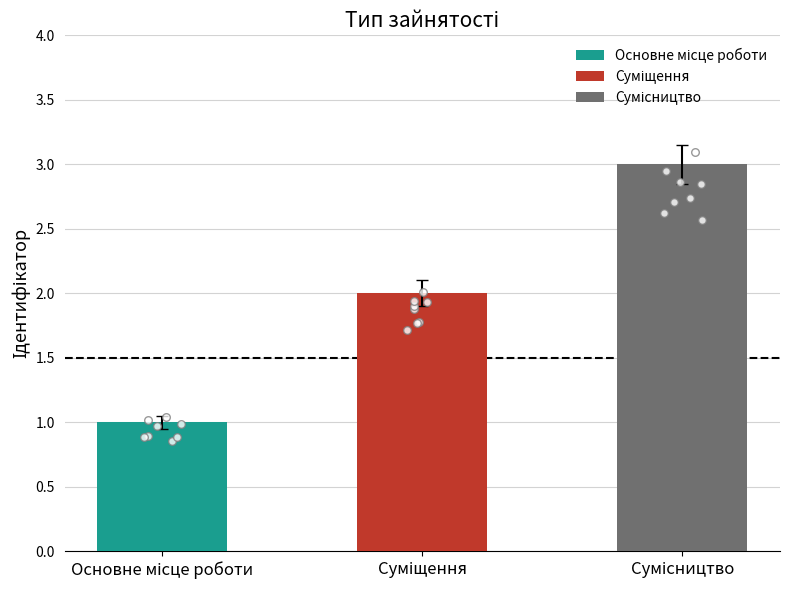

Which has a higher value, Сумісництво or Суміщення?

Сумісництво